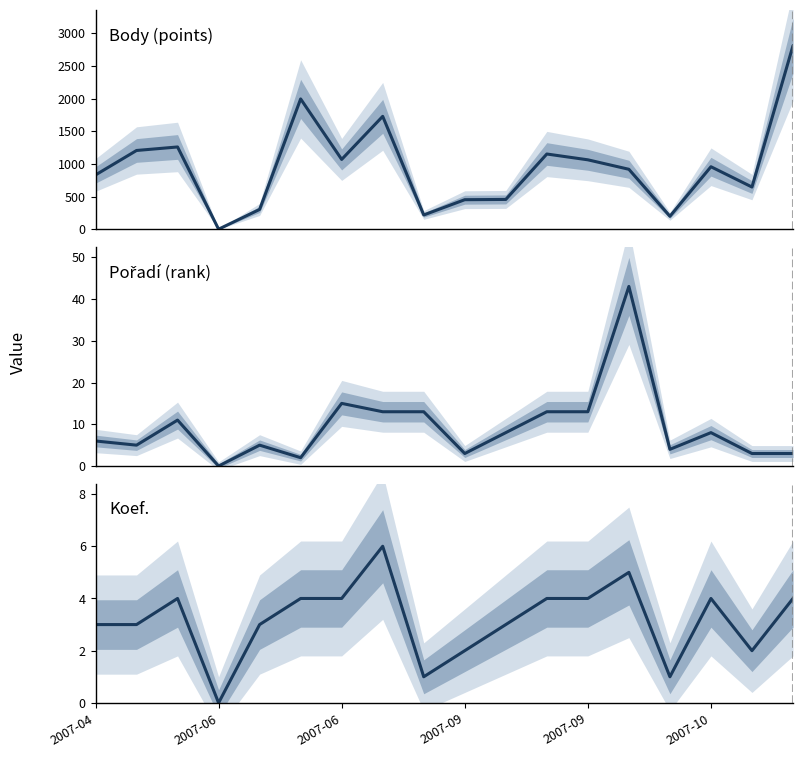

Which series has the largest total across all categories?

Body (points)